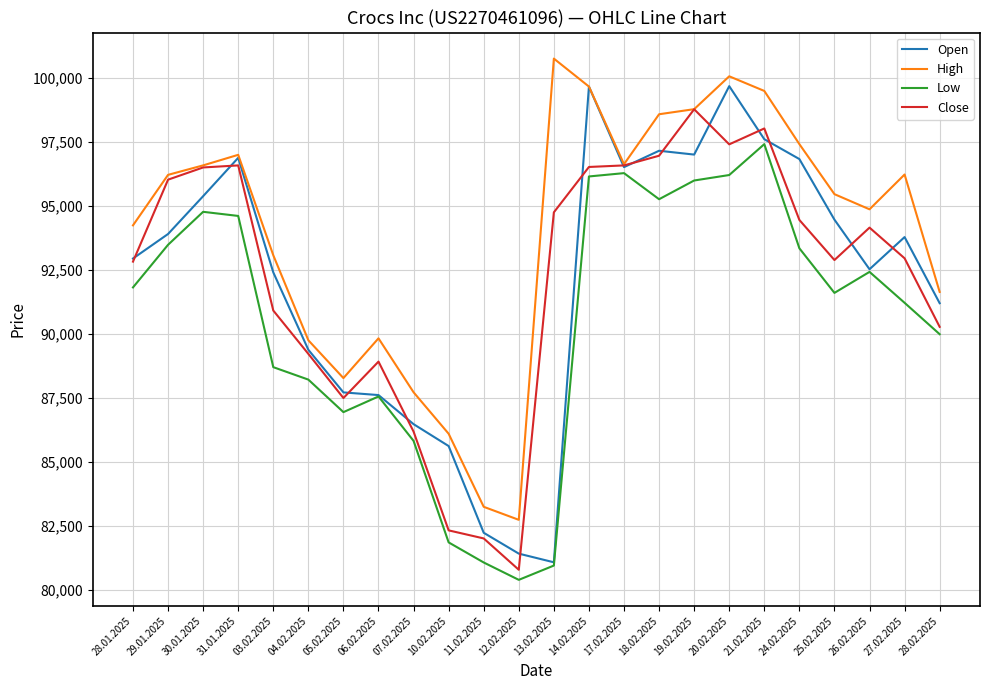

What is the average value of the Close series?

92236